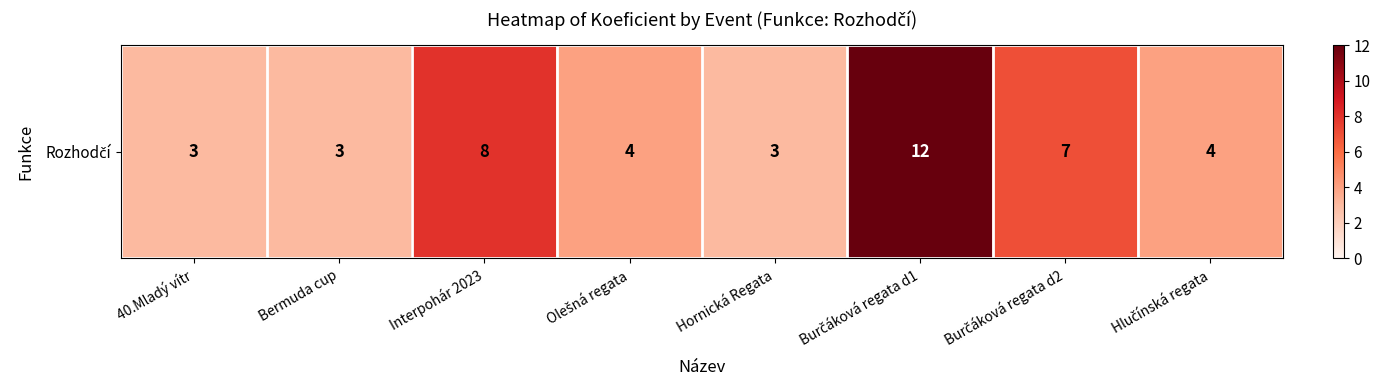

Which label corresponds to the smallest value in the chart?

40.Mladý vítr